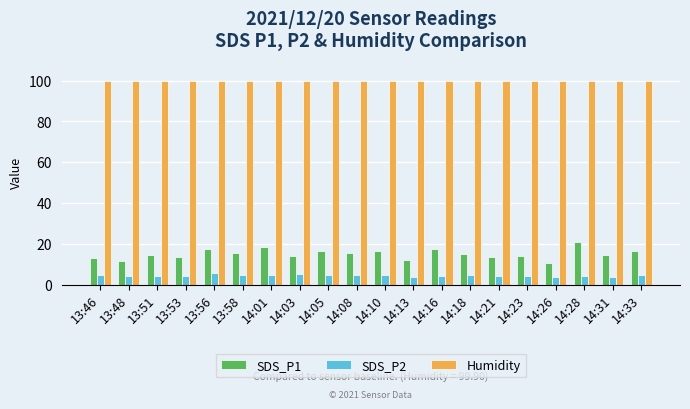

What is the label of the 5th bar from the right?

14:23